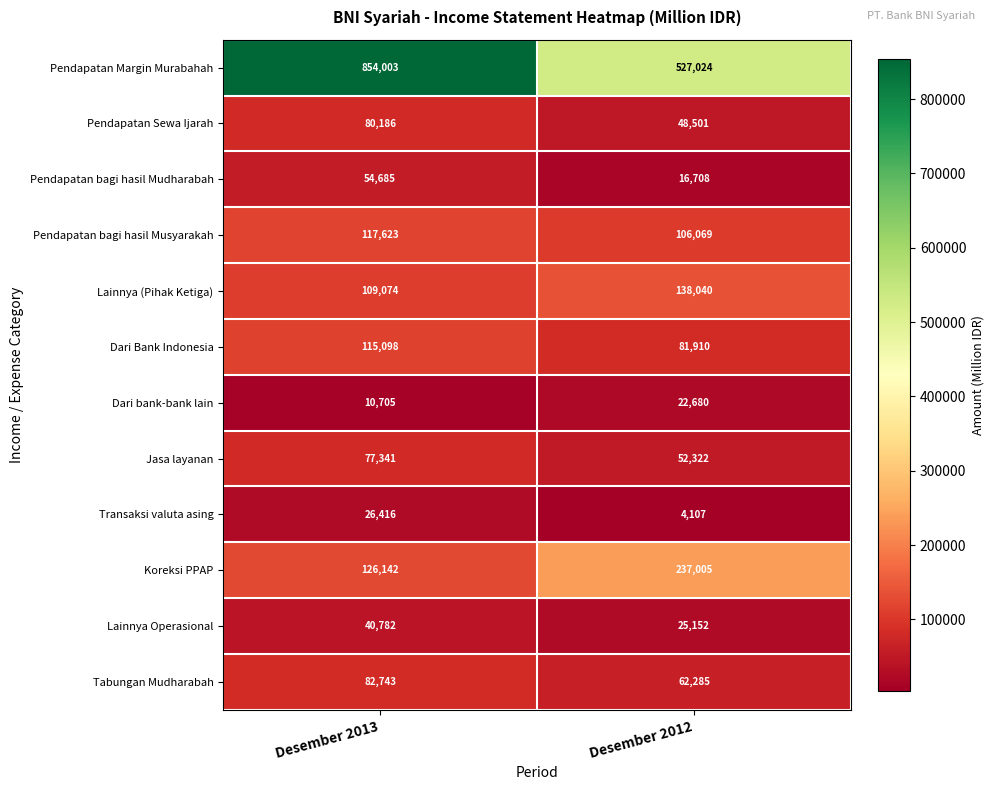

Rank the categories by Pendapatan Sewa Ijarah value from lowest to highest.

Desember 2012, Desember 2013